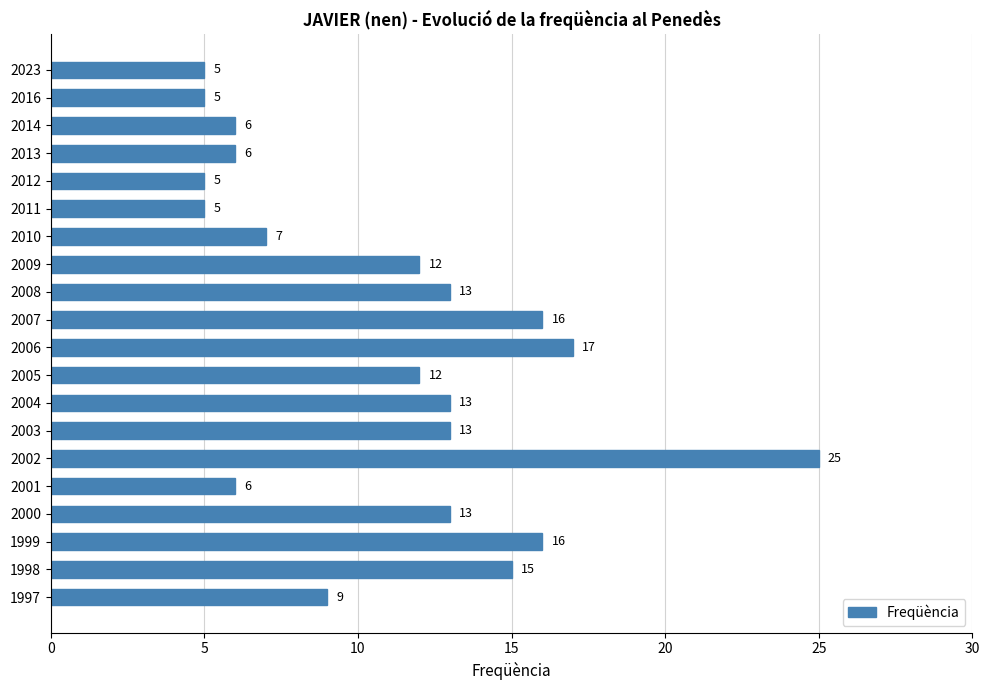

Reading top to bottom, extract all data points from this chart.

2023=5	2016=5	2014=6	2013=6	2012=5	2011=5	2010=7	2009=12	2008=13	2007=16	2006=17	2005=12	2004=13	2003=13	2002=25	2001=6	2000=13	1999=16	1998=15	1997=9